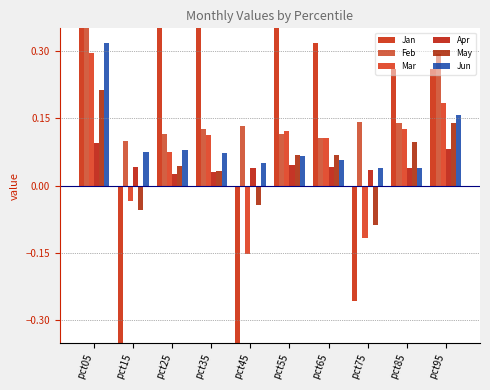

Reading left to right, what are all the values shown in this chart?

Jan: 1.2	-0.6	0.5	0.4	-0.4	0.4	0.3	-0.3	0.3	0.3
Feb: 0.6	0.1	0.1	0.1	0.1	0.1	0.1	0.1	0.1	0.3
Mar: 0.3	-0.0	0.1	0.1	-0.2	0.1	0.1	-0.1	0.1	0.2
Apr: 0.1	0.0	0.0	0.0	0.0	0.0	0.0	0.0	0.0	0.1
May: 0.2	-0.1	0.0	0.0	-0.0	0.1	0.1	-0.1	0.1	0.1
Jun: 0.3	0.1	0.1	0.1	0.1	0.1	0.1	0.0	0.0	0.2